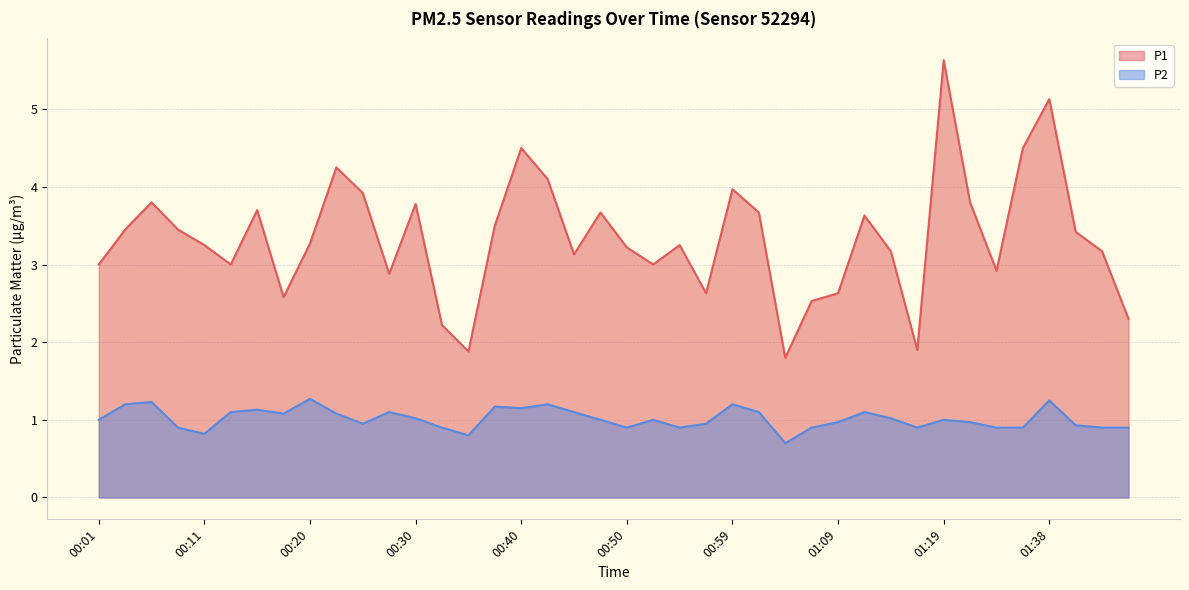

Which has a higher value, 01:09 or 00:55?

00:55